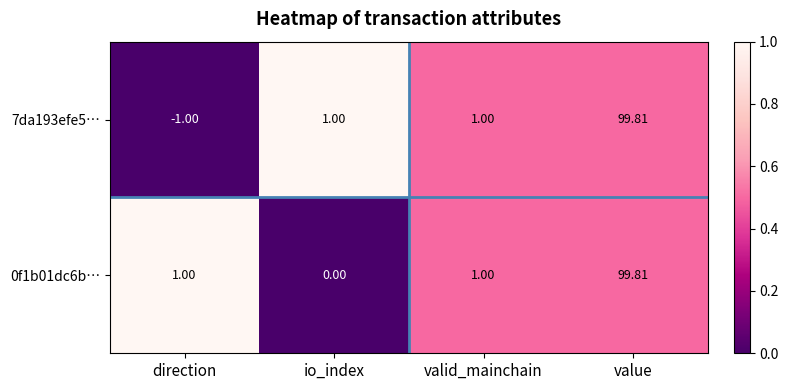

Is the value of 7da193efe5… at direction greater than the value of 0f1b01dc6b… at io_index?

No